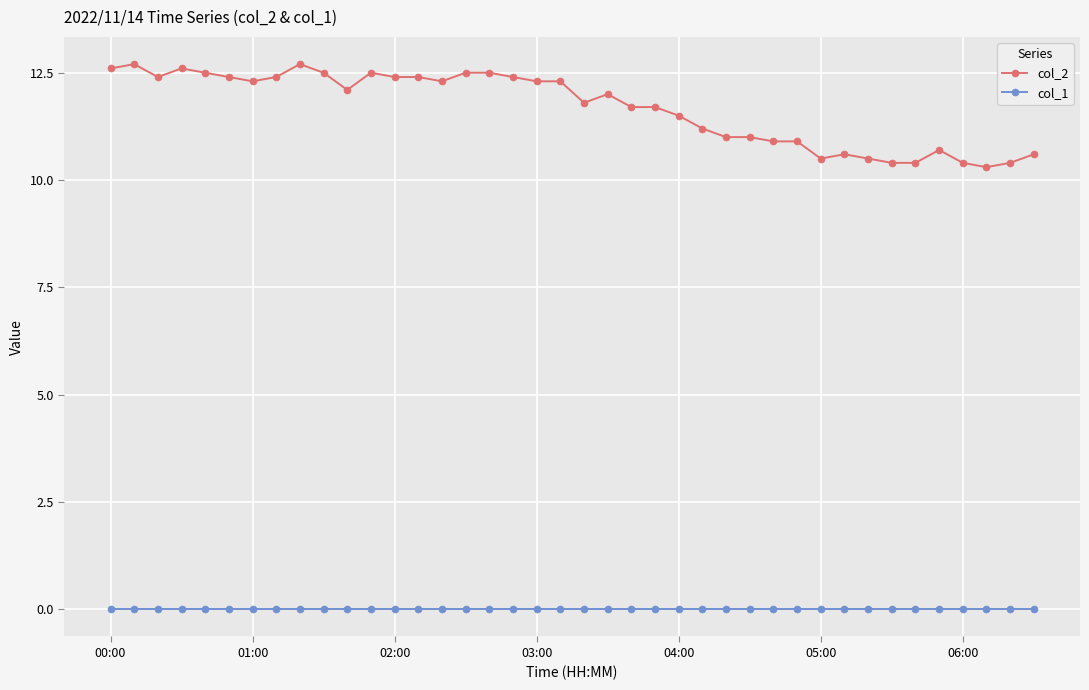

What is the value of the col_2 point at the 29th from the left?

10.9